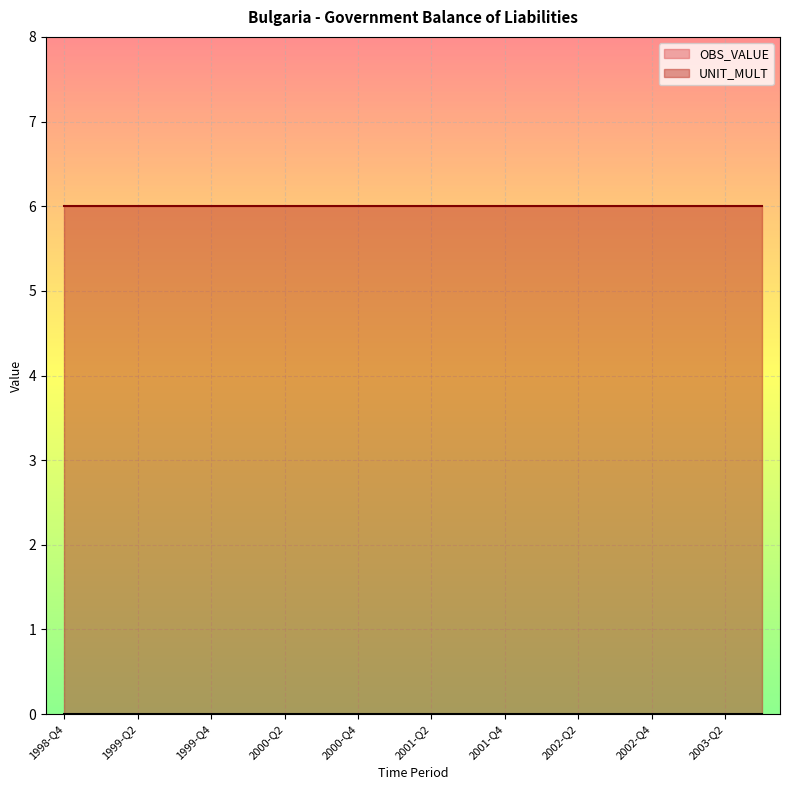

List the series in order of their overall mean, highest first.

UNIT_MULT, OBS_VALUE